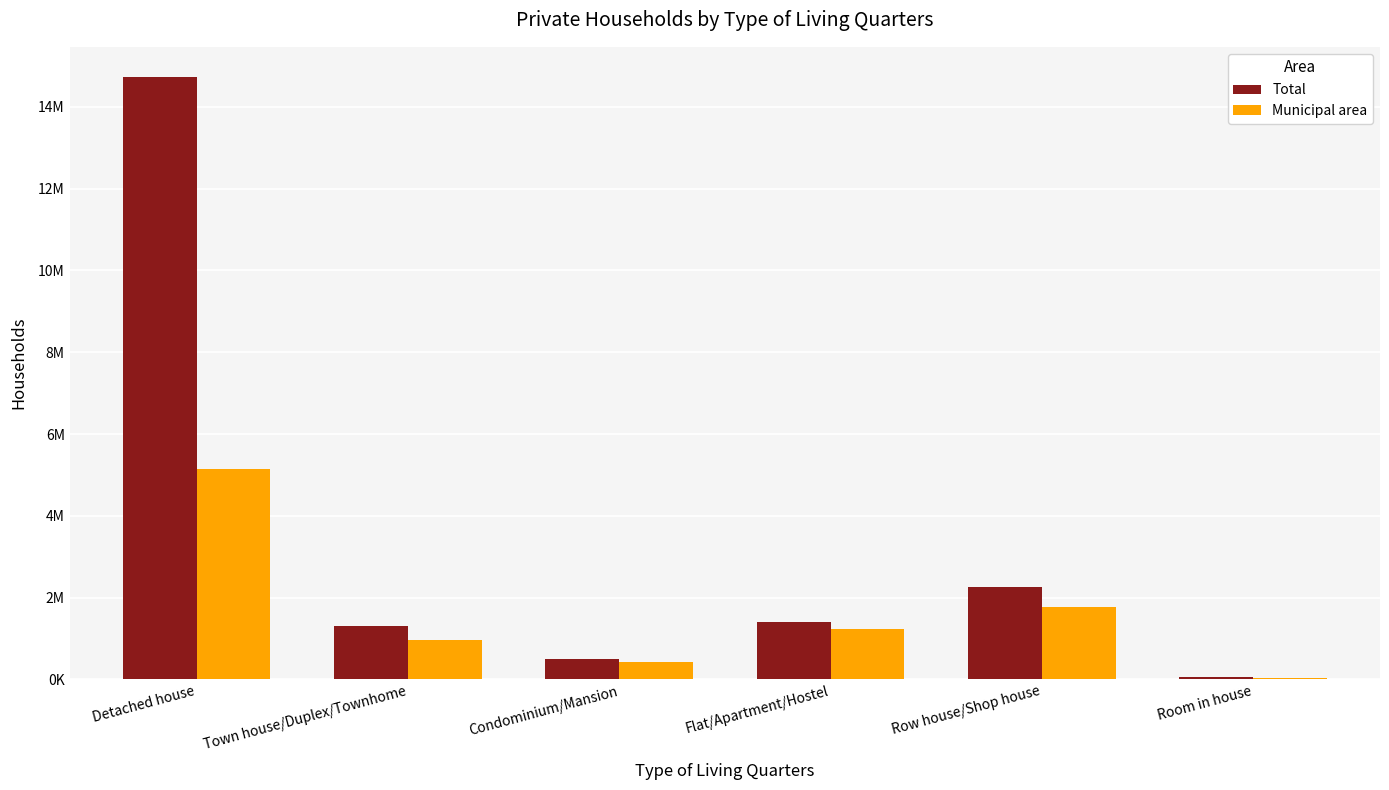

At which label does Total reach its peak?

Detached house